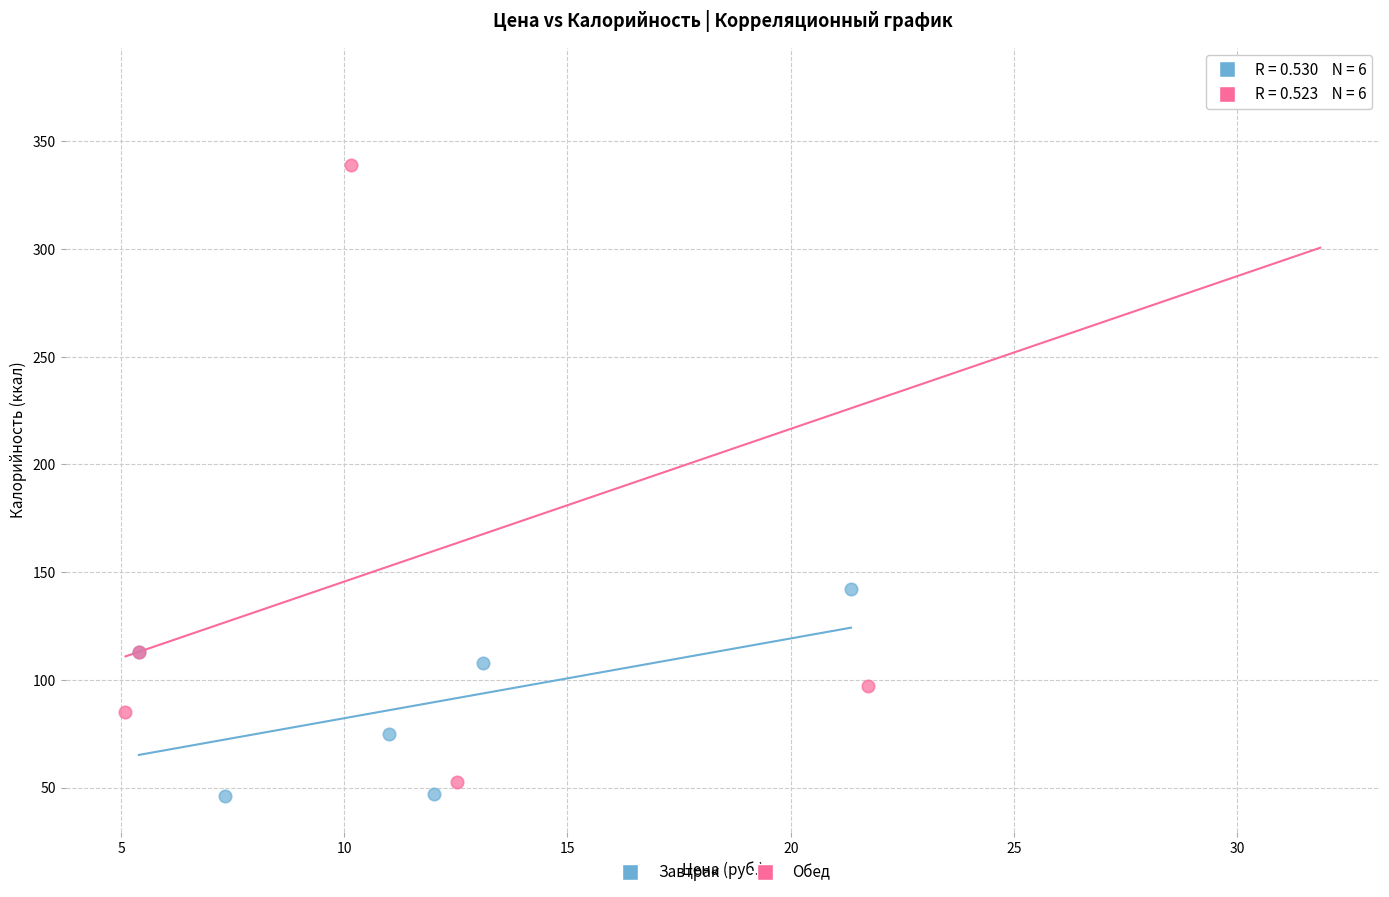

Which series has the widest spread of Y values?

Обед